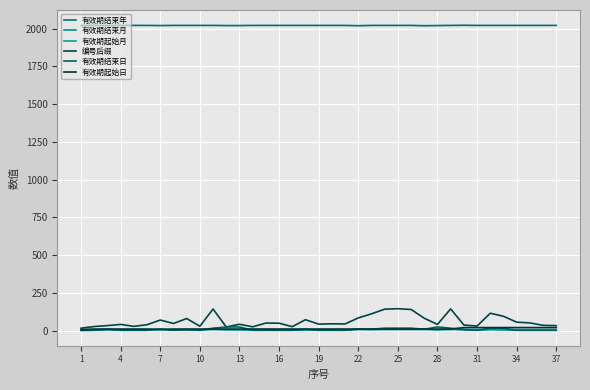

How many lines are shown in the chart?

6